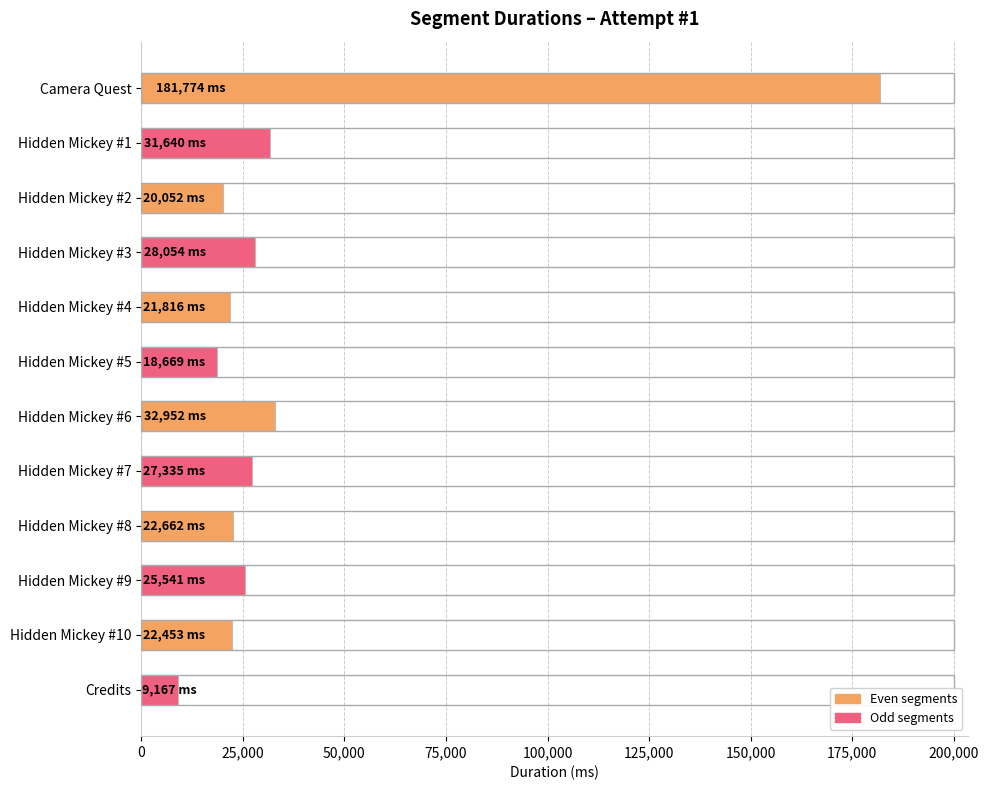

The value at Hidden Mickey #7 is 27335. True or false?

True